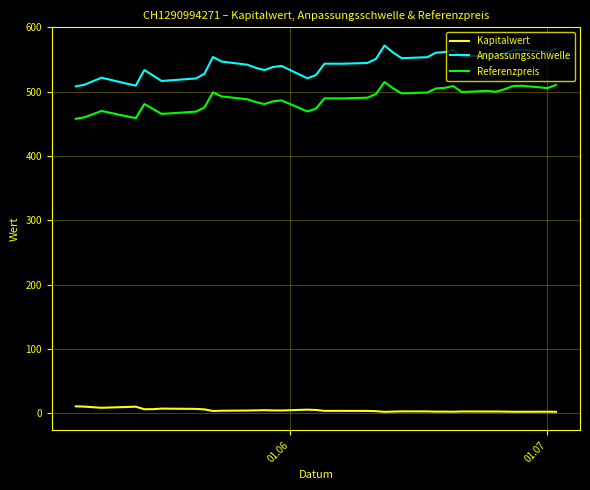

List the series in order of their peak value, lowest first.

Kapitalwert, Referenzpreis, Anpassungsschwelle